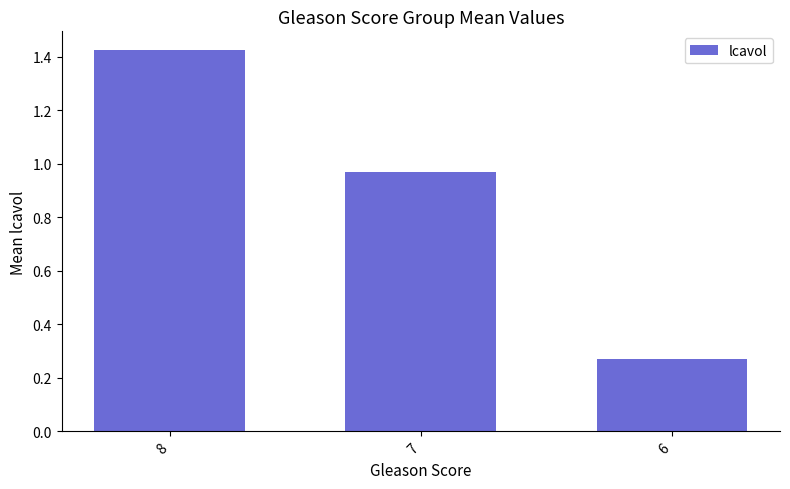

True or false: the data shows 1.6 at 7.

False